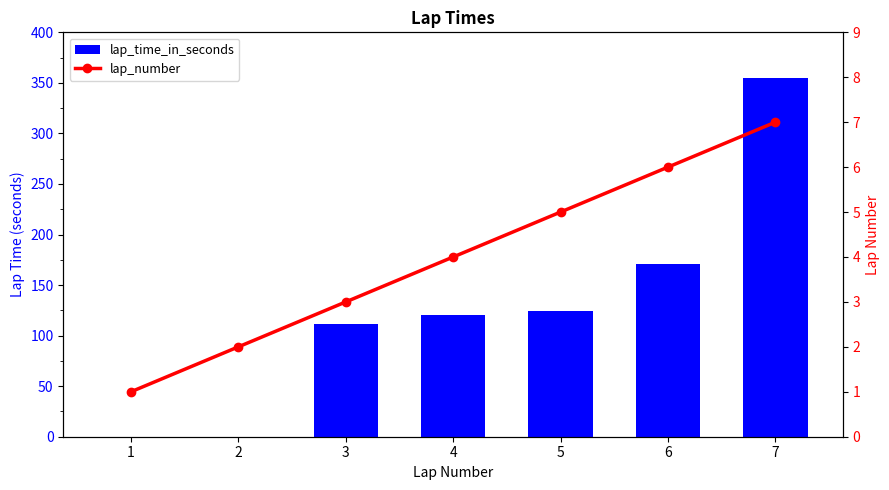

Between 4 and 5, which is larger?

5